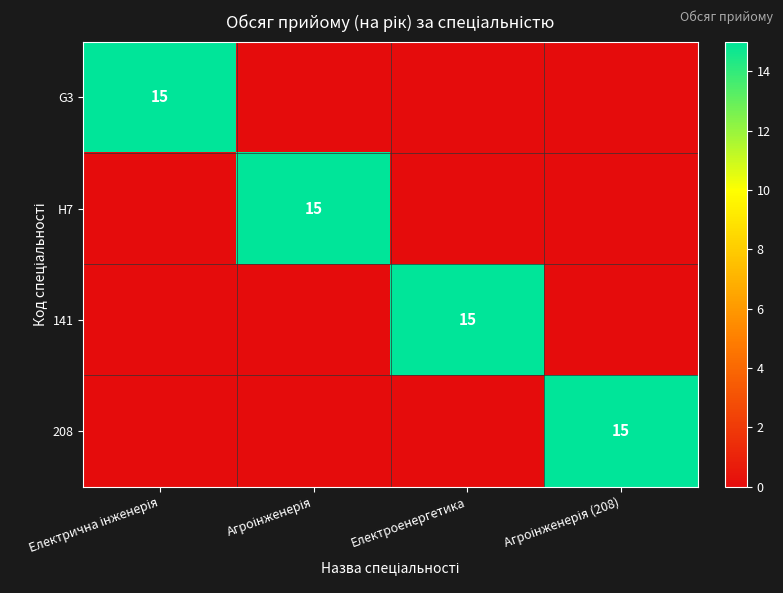

Between Агроінженерія (208) and Електроенергетика, which is larger?

Агроінженерія (208)